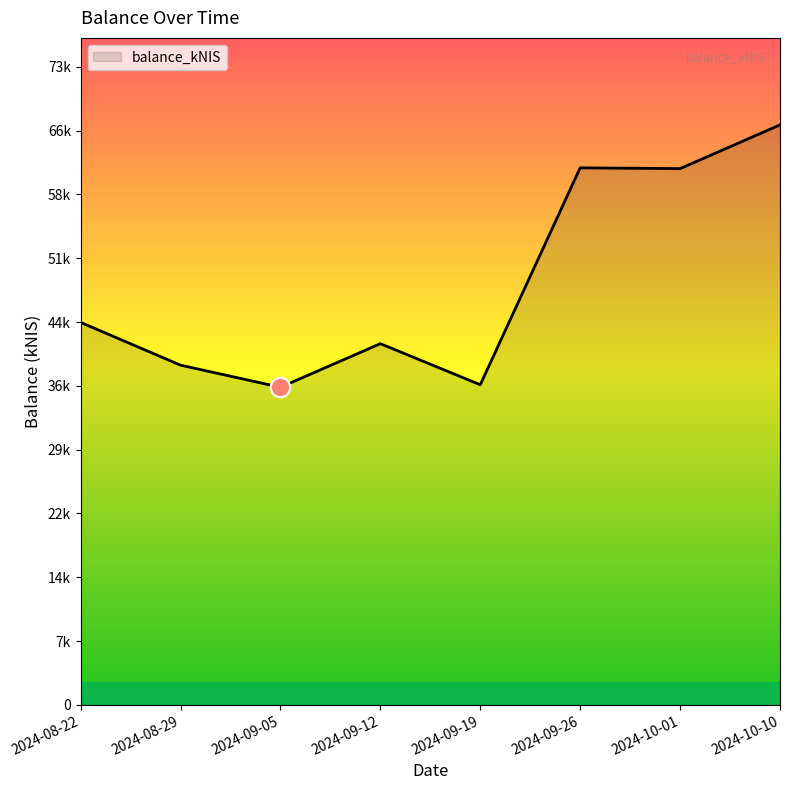

Where does the data first go above 44023?

2024-08-22